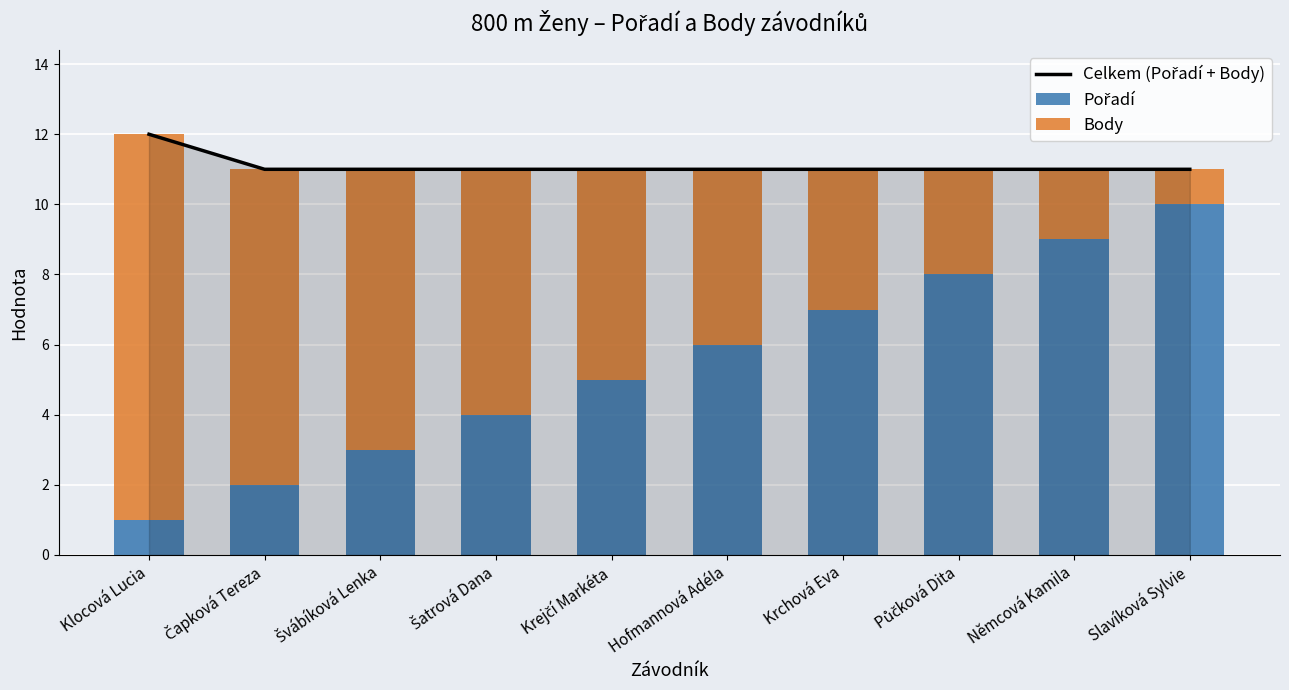

Is it true that Body equals 1 at Půčková Dita?

False